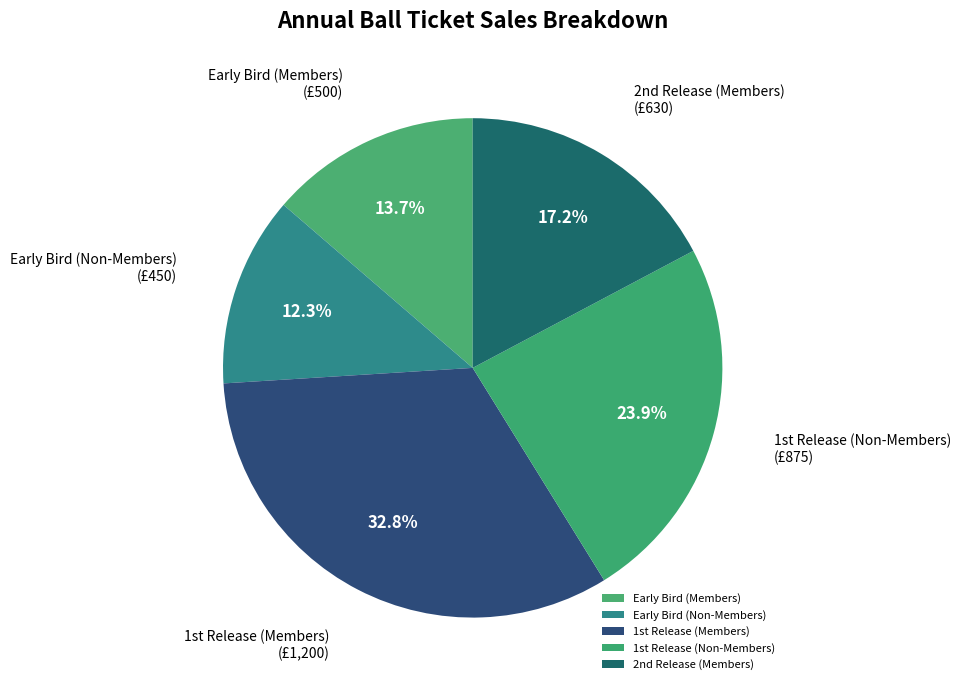

How many segments does this pie chart have?

5